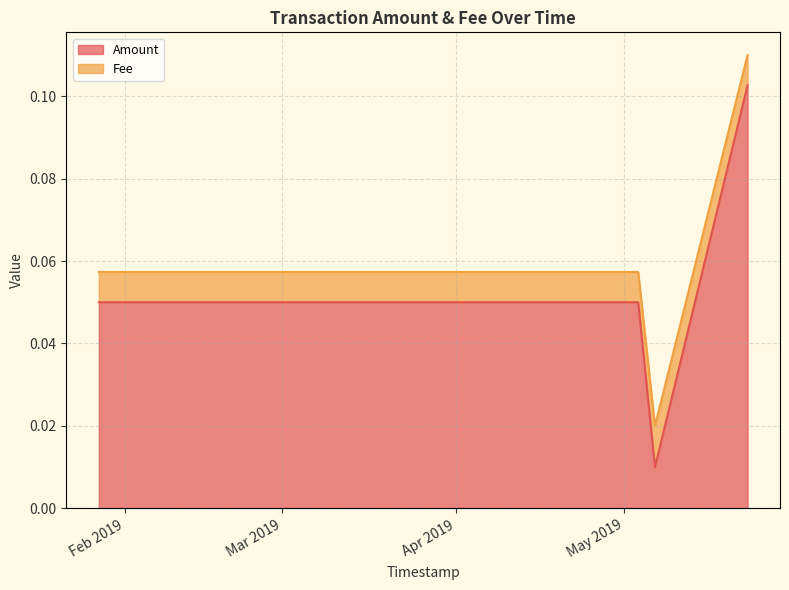

At which label is the value closest to 0?

2019-05-06 12:49:47